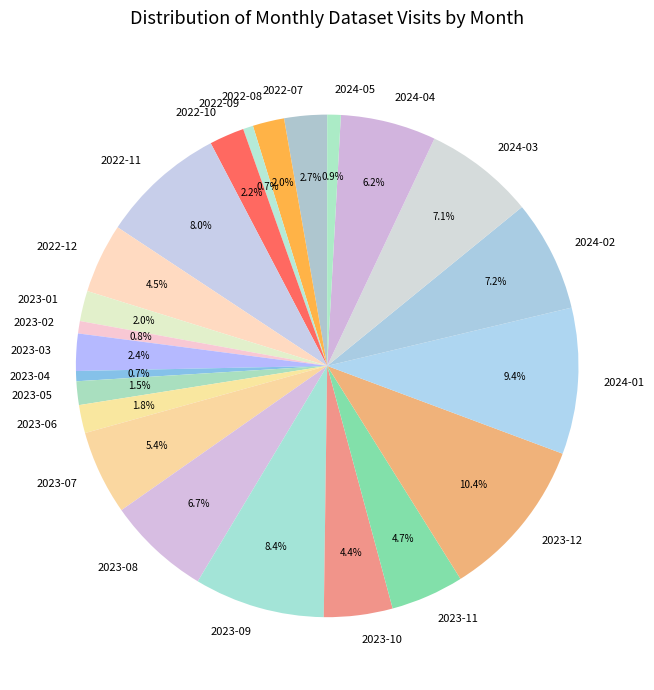

Which has a higher value, 2023-03 or 2024-04?

2024-04